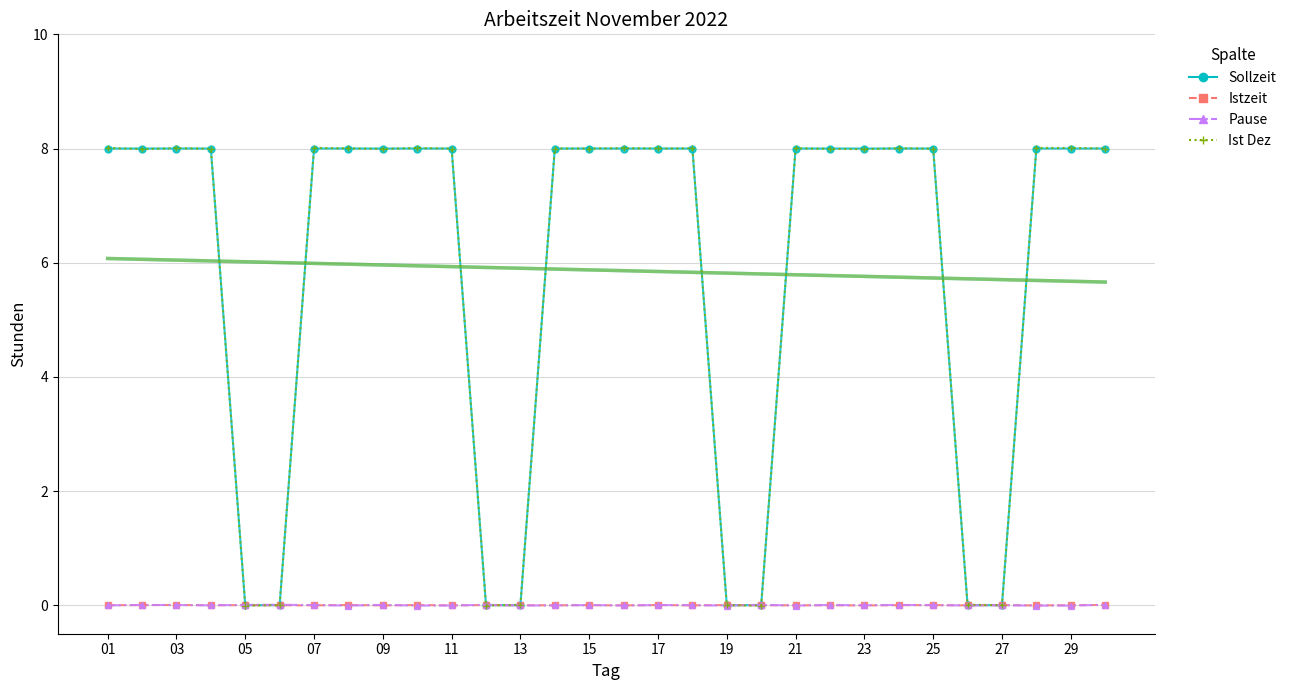

How many data points in Istzeit are above 0?

13